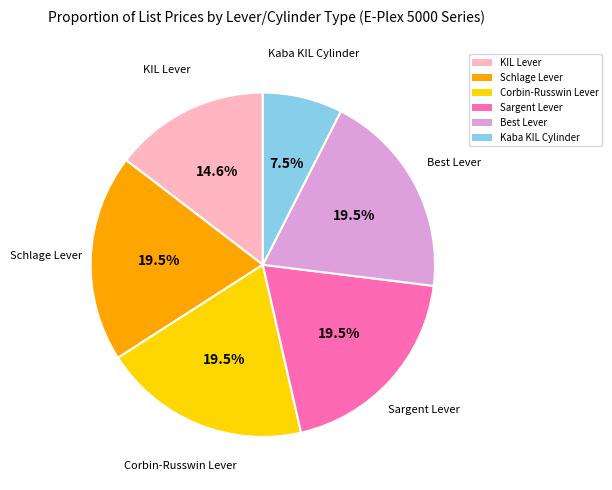

Is there a majority slice in this chart?

No